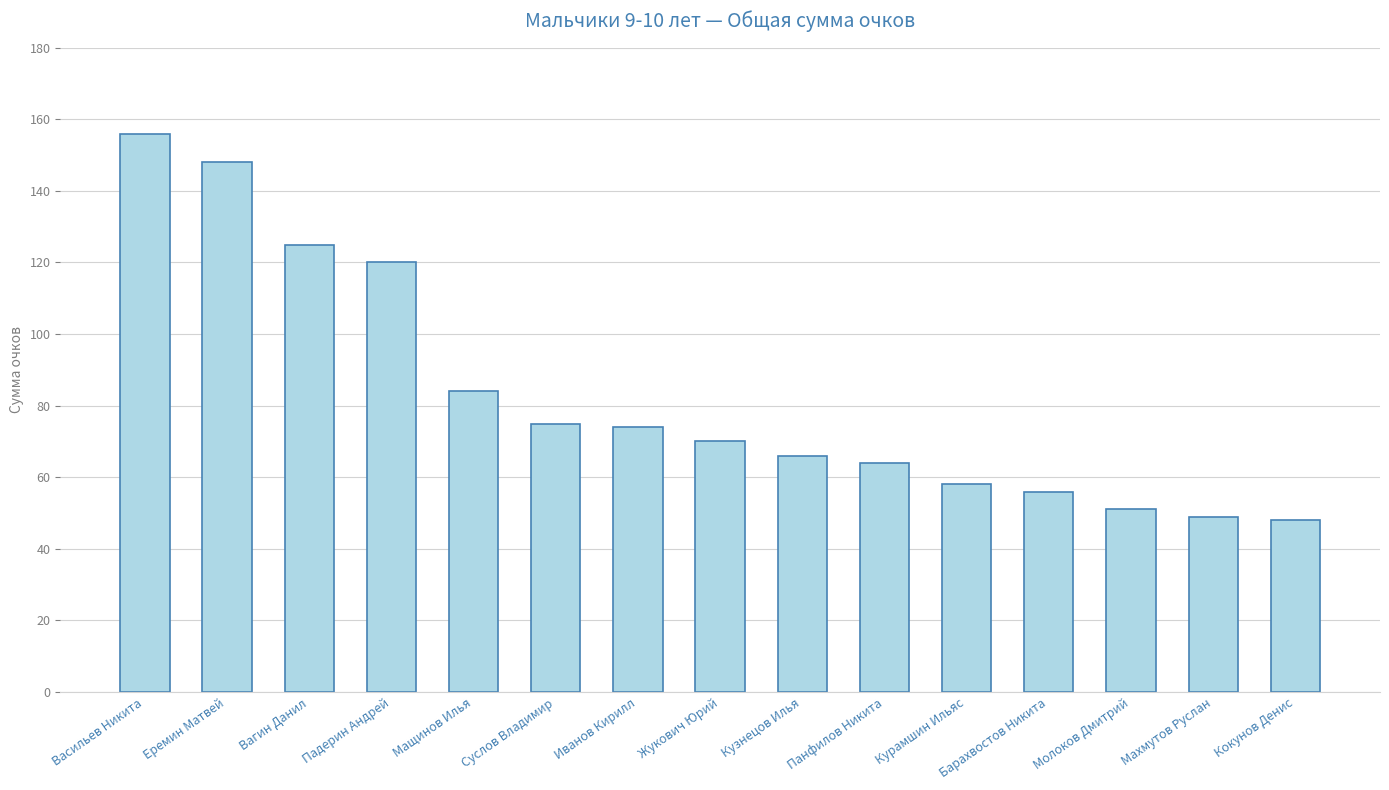

Which category has the highest value across all series?

Васильев Никита